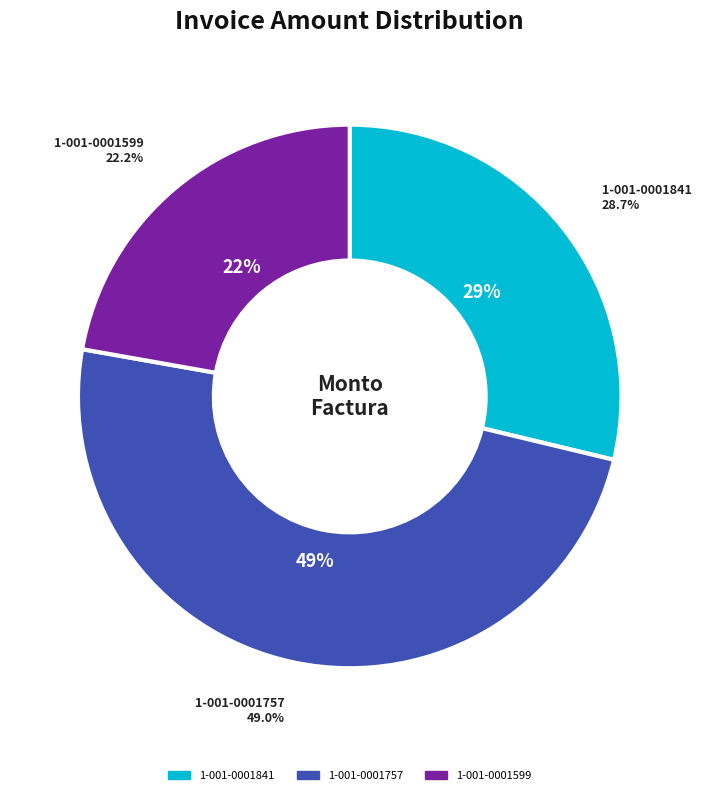

How many slices are in this pie chart?

3